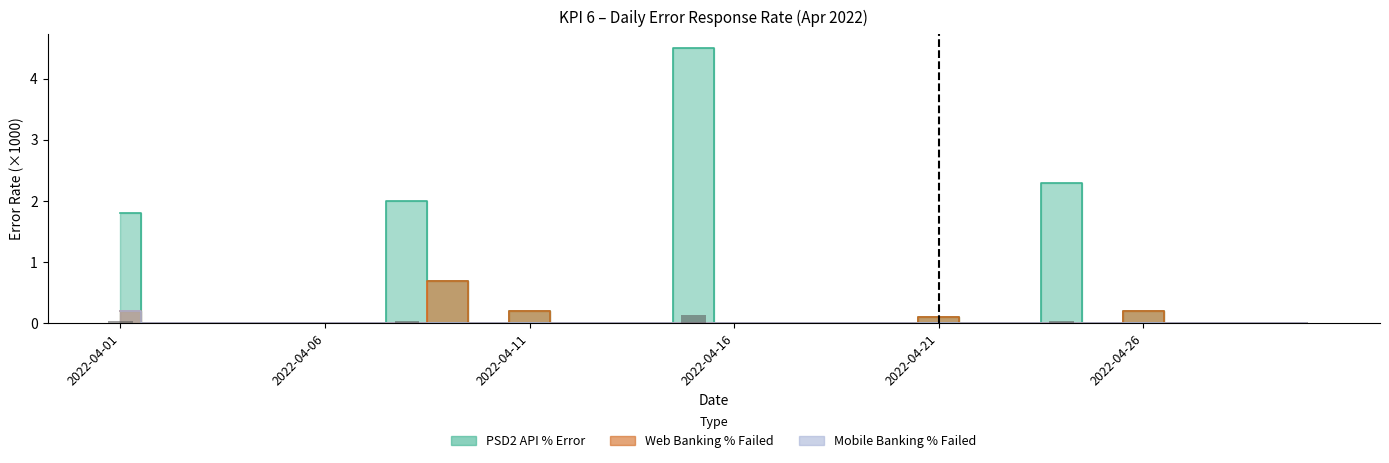

Is the value of PSD2 API % Error at 2022-04-26 greater than the value of Mobile Banking % Failed at 2022-04-14?

Yes